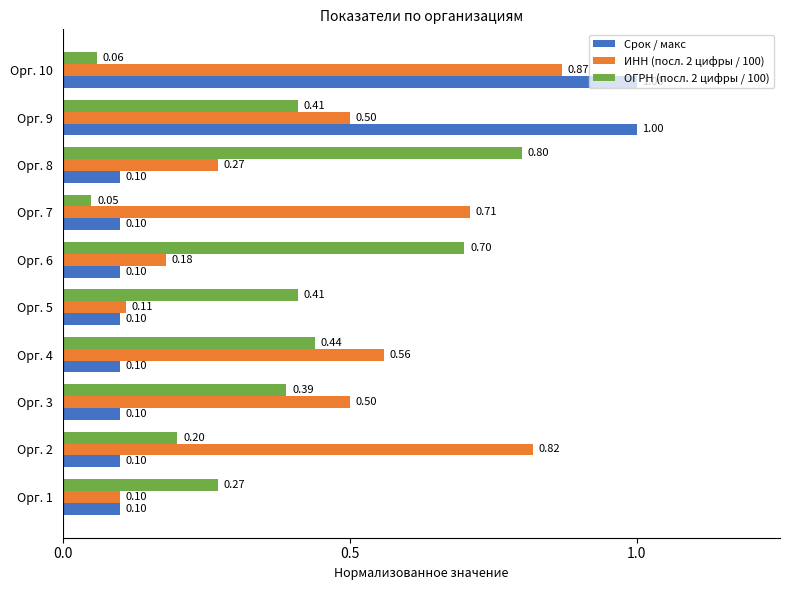

What is the greatest value displayed?

1.0